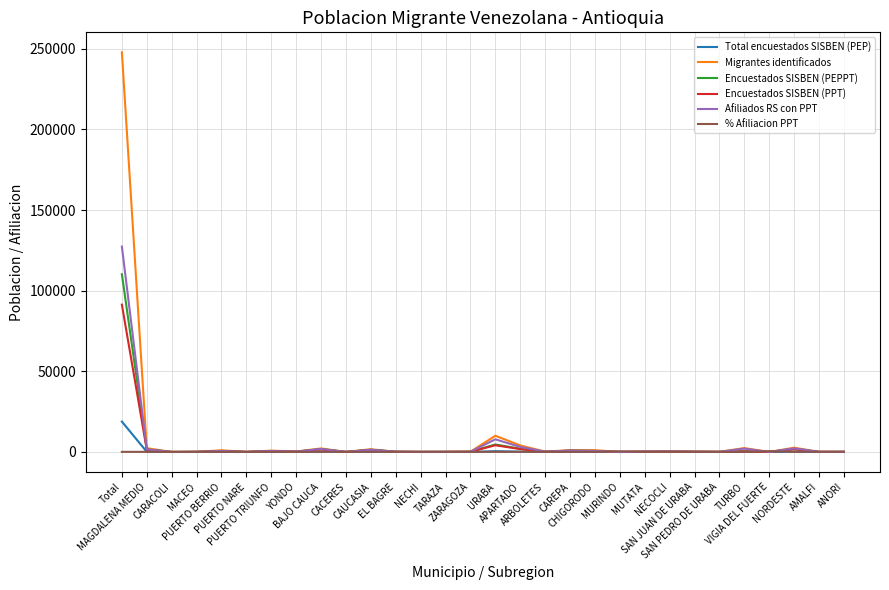

What is the maximum value for Afiliados RS con PPT?

127356.0